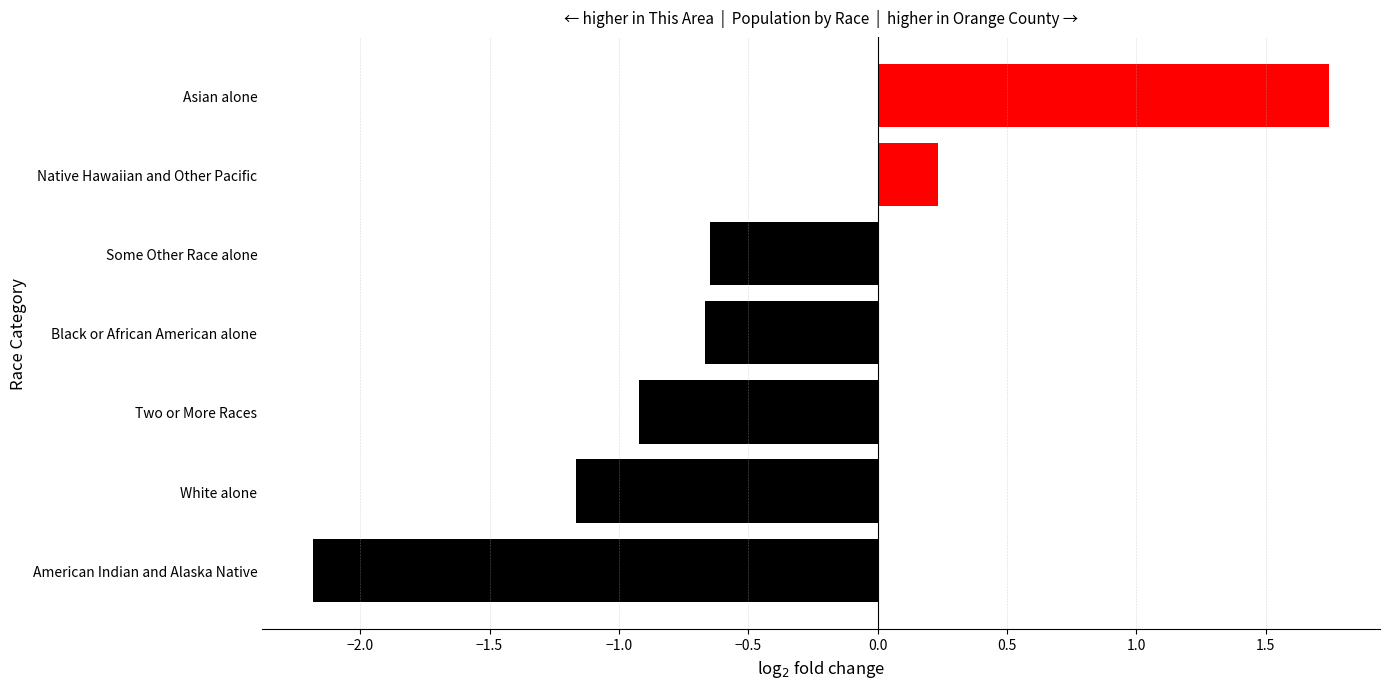

How many values are above zero?

2